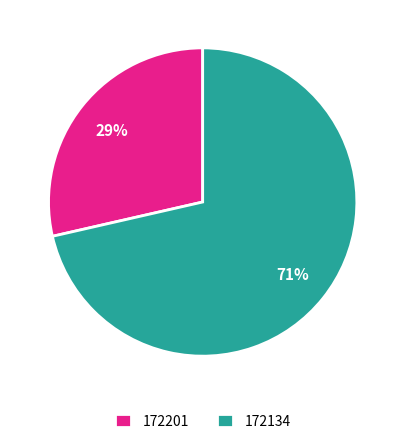

How many slices are in this pie chart?

2